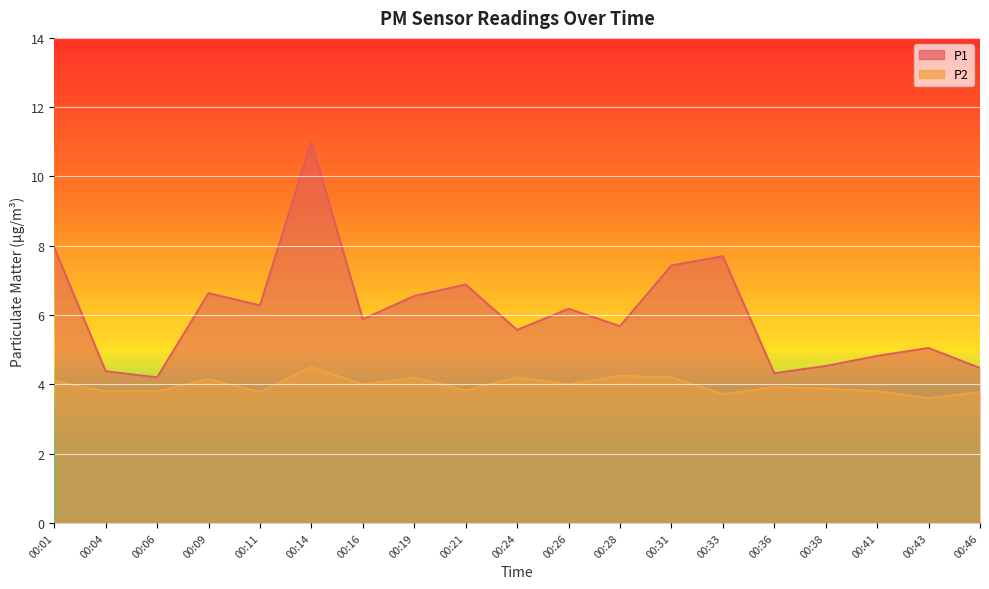

At which category is the sum across all series the highest?

00:14